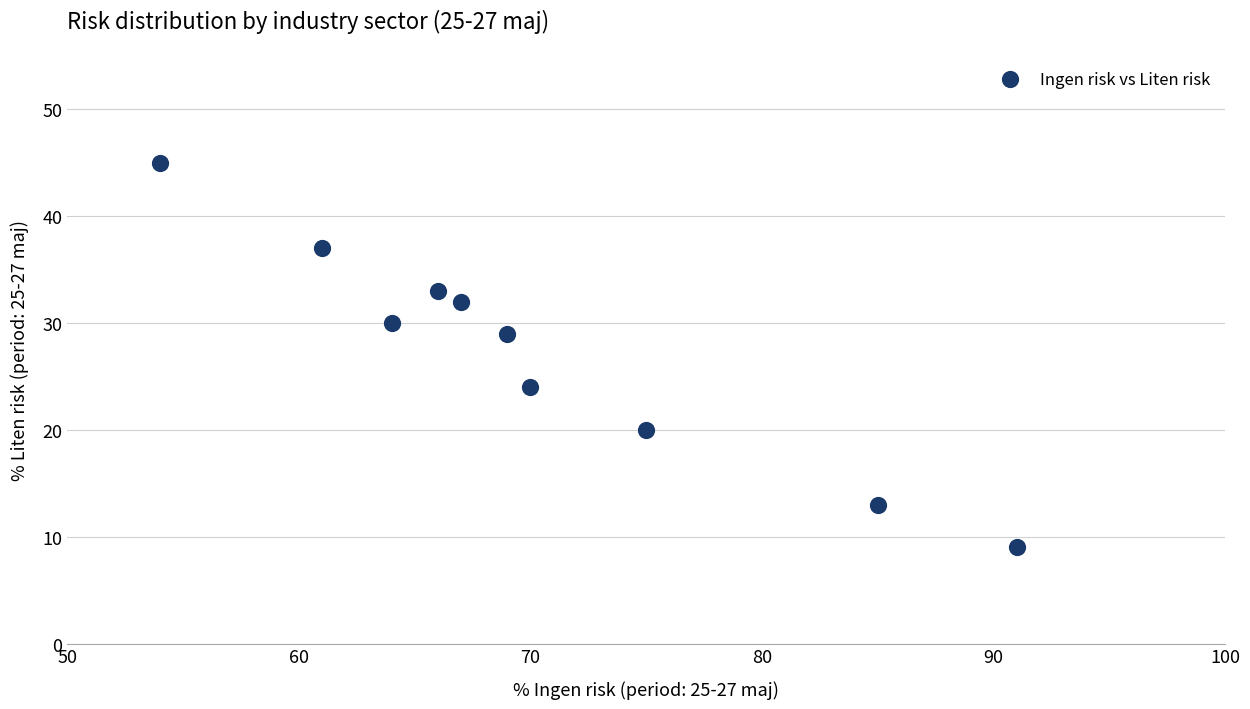

What Y value in the scatter plot is closest to 27?

29